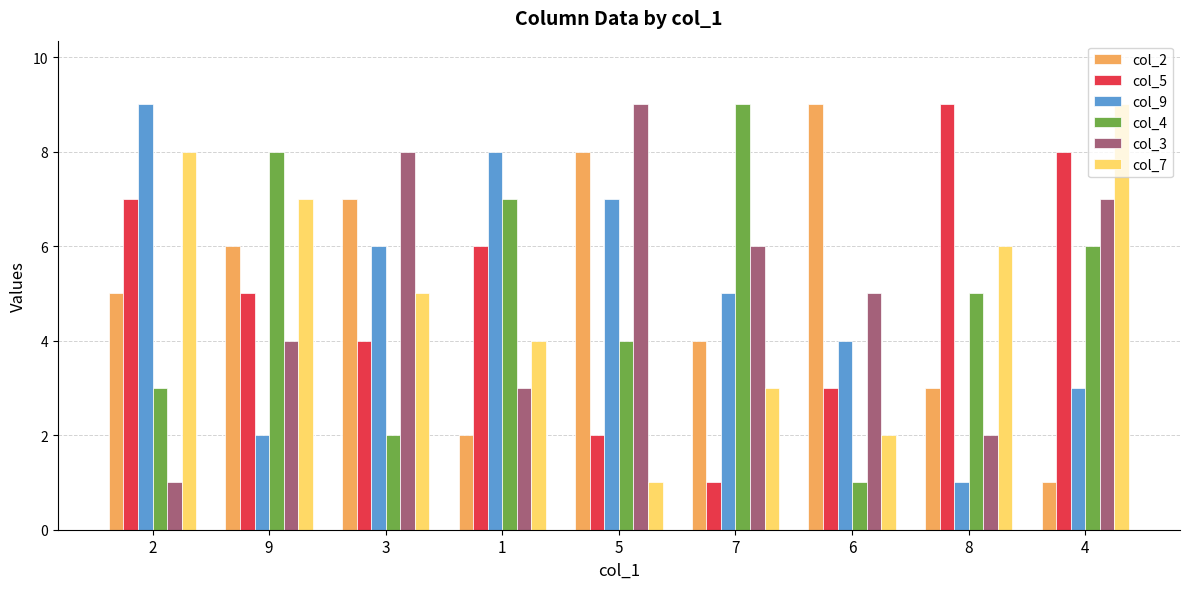

What is the total value across all series at 1?

30